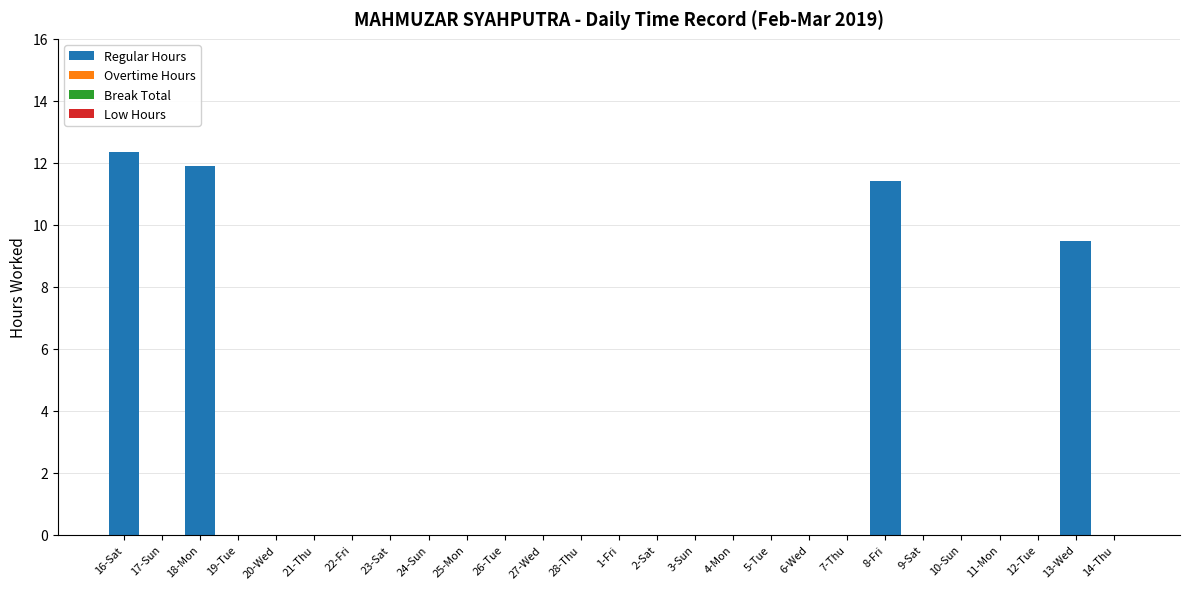

True or false: the data shows 0.0 at 25-Mon.

True